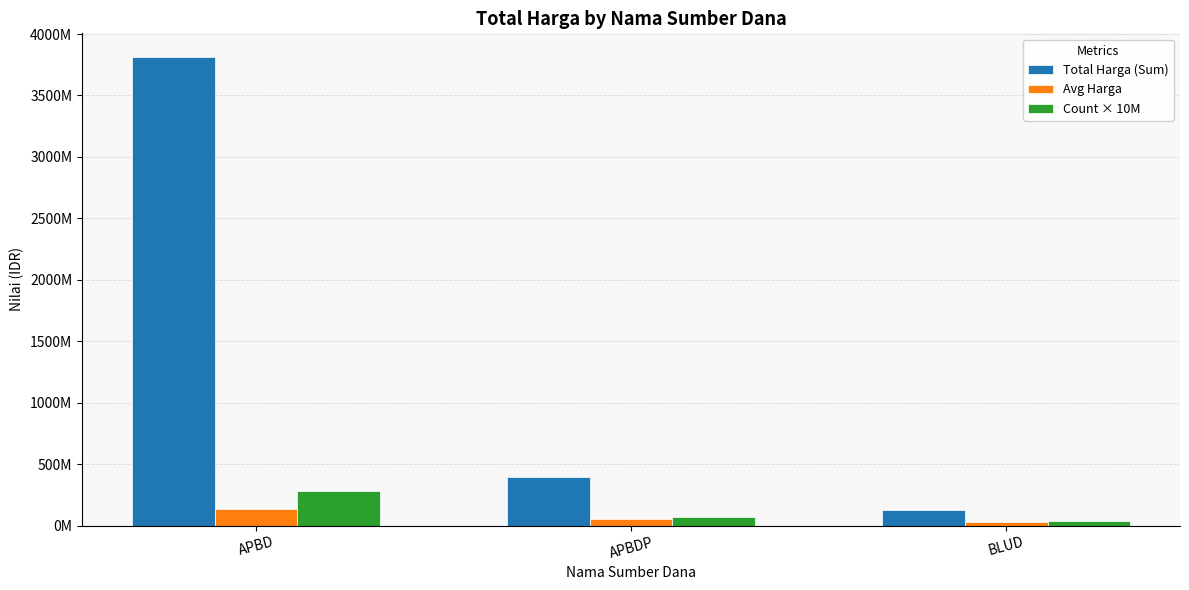

Where is Avg Harga nearest to the value 84345678?

APBDP